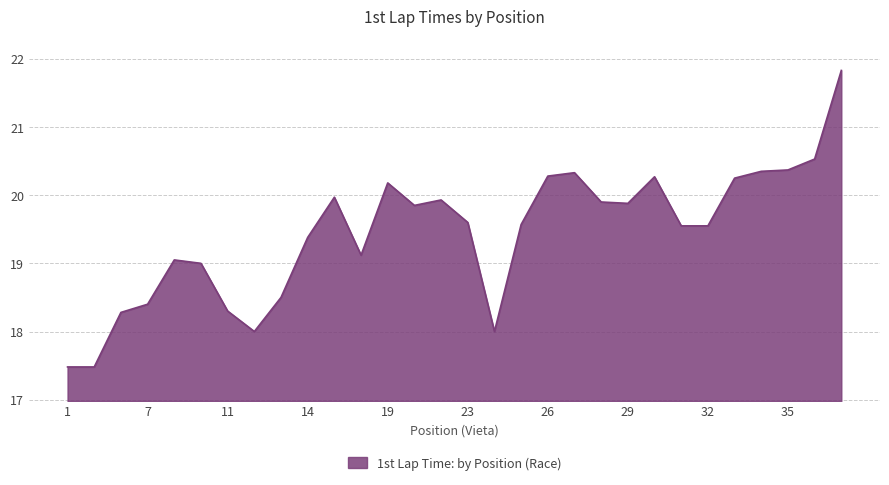

What is the smallest value displayed?

17.5